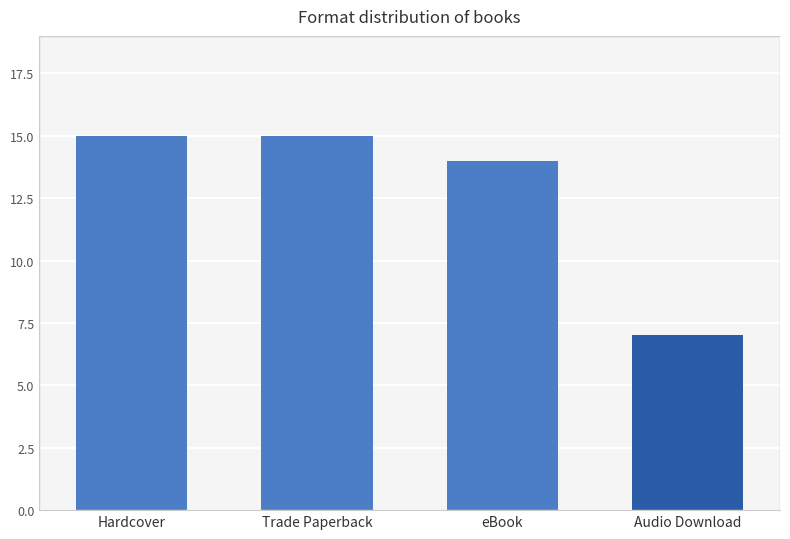

The chart shows a value of 7 at Trade Paperback. True or false?

False